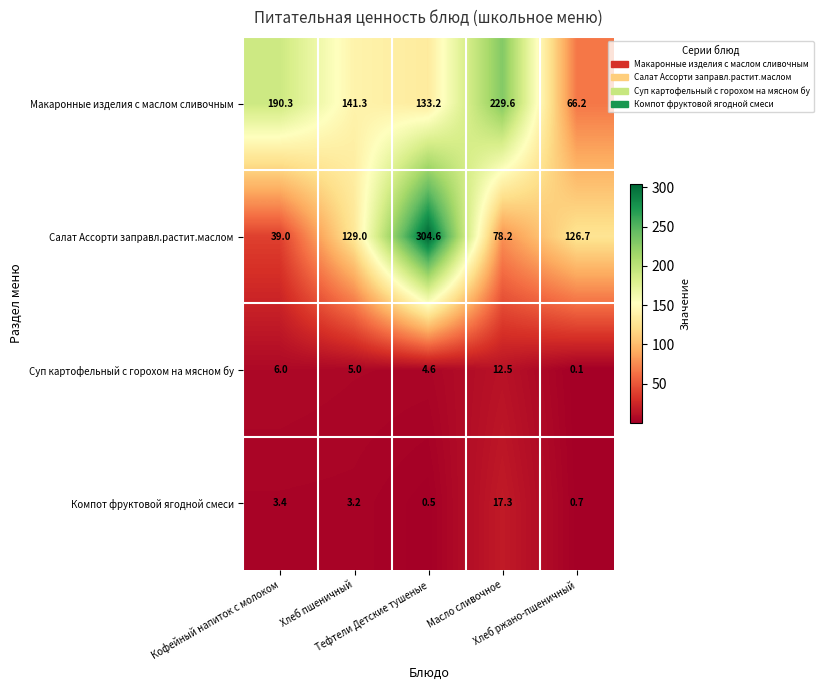

At how many categories does at least one series exceed 145?

3